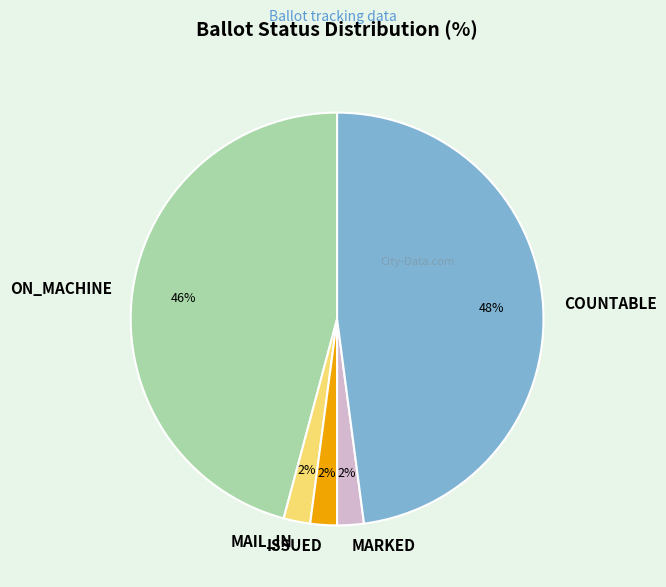

True or false: MARKED accounts for 2% of the total.

True